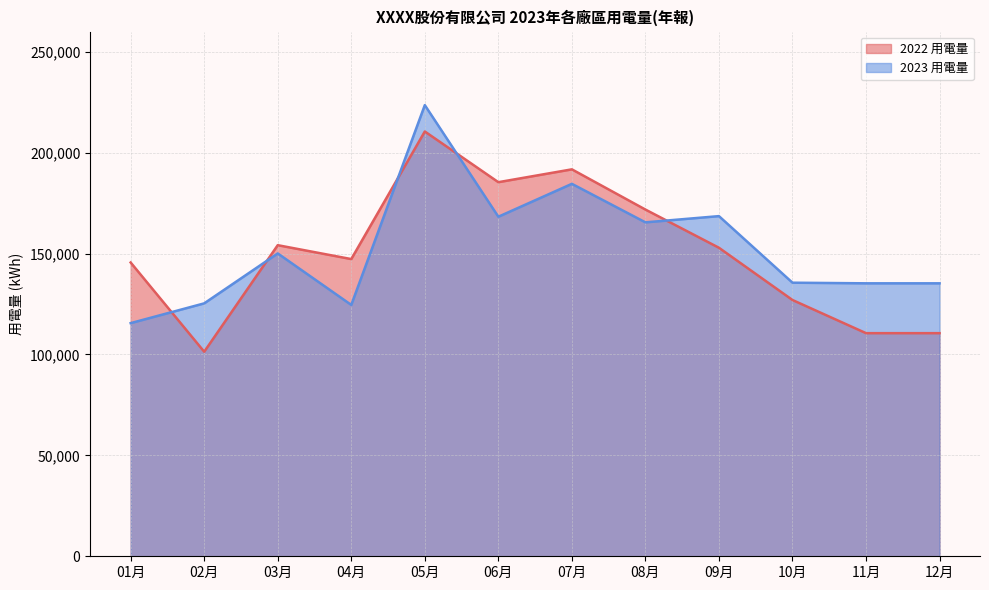

What is the label of the 5th point from the right?

08月